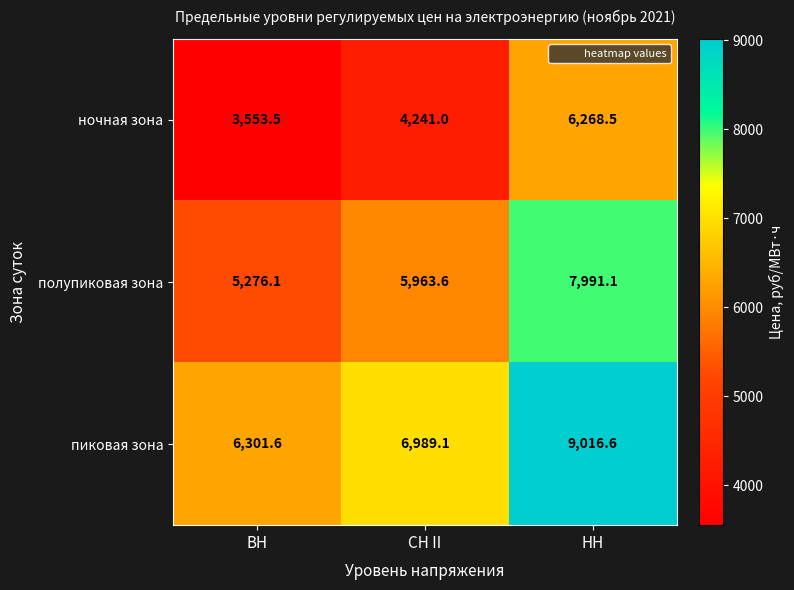

How many distinct data groups are displayed?

3